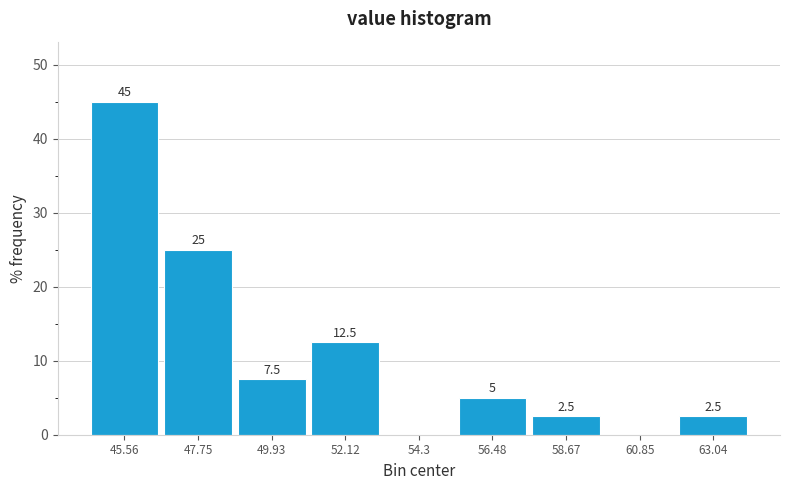

Which range on the x-axis has the tallest bar?

44.5 to 46.5